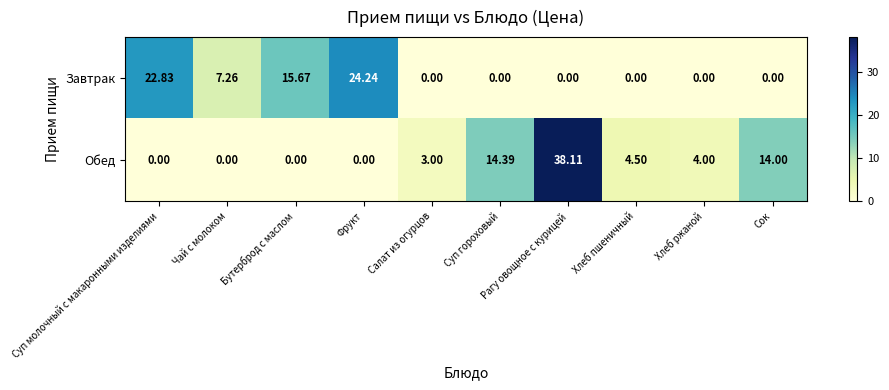

Rank the series by their average value, from highest to lowest.

Обед, Завтрак